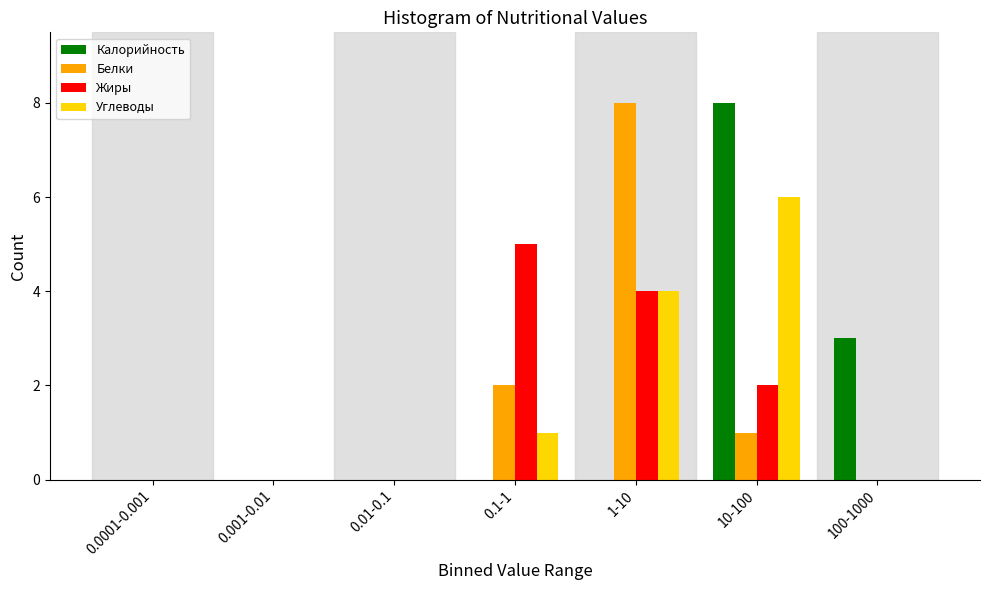

Reading right to left, list all the values displayed in this chart.

Калорийность: 100-1000=3	10-100=8	1-10=0	0.1-1=0	0.01-0.1=0	0.001-0.01=0	0.0001-0.001=0
Белки: 100-1000=0	10-100=1	1-10=8	0.1-1=2	0.01-0.1=0	0.001-0.01=0	0.0001-0.001=0
Жиры: 100-1000=0	10-100=2	1-10=4	0.1-1=5	0.01-0.1=0	0.001-0.01=0	0.0001-0.001=0
Углеводы: 100-1000=0	10-100=6	1-10=4	0.1-1=1	0.01-0.1=0	0.001-0.01=0	0.0001-0.001=0